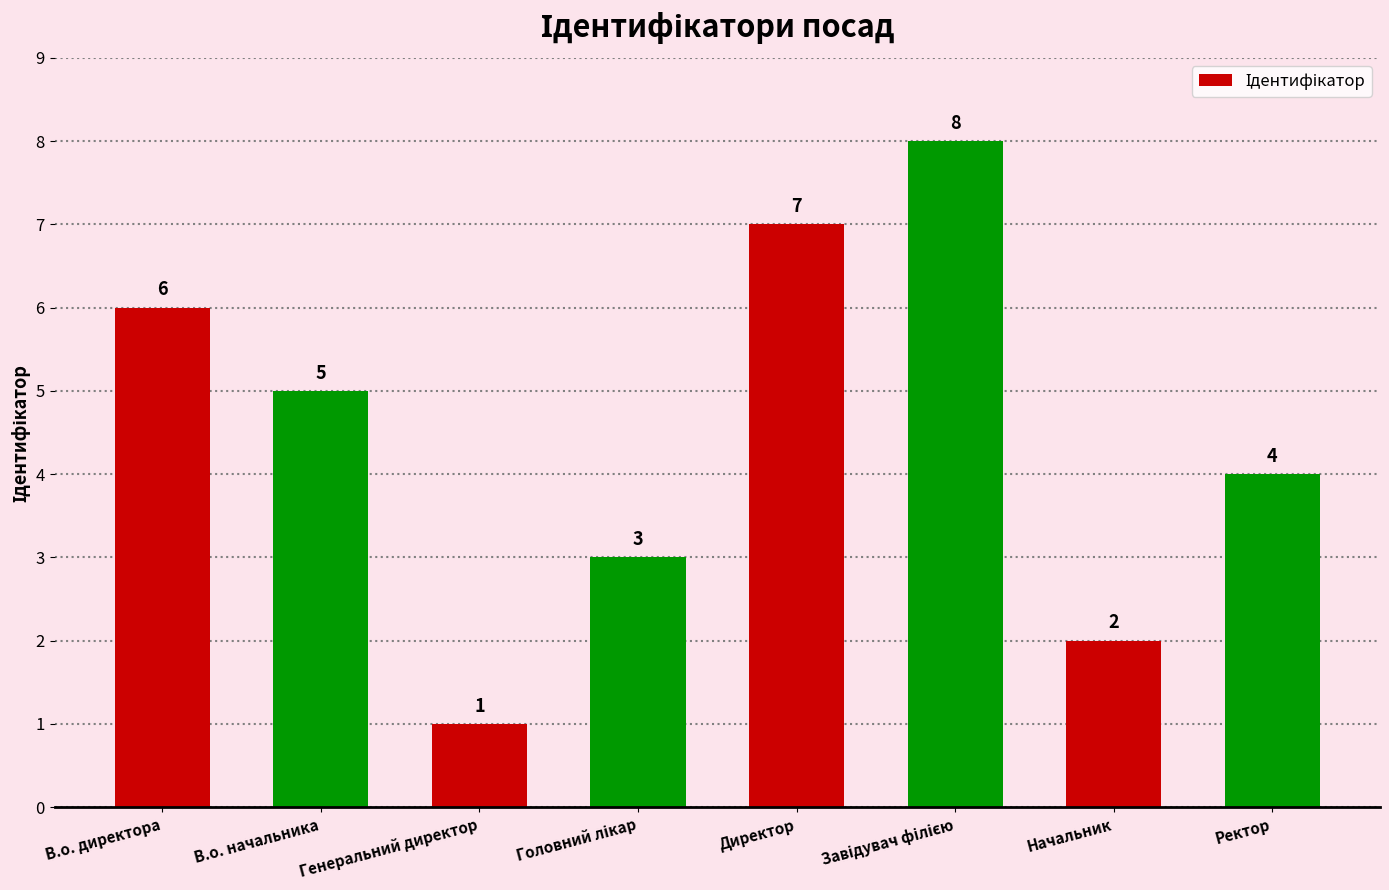

The chart shows a value of 2 at Начальник. True or false?

True